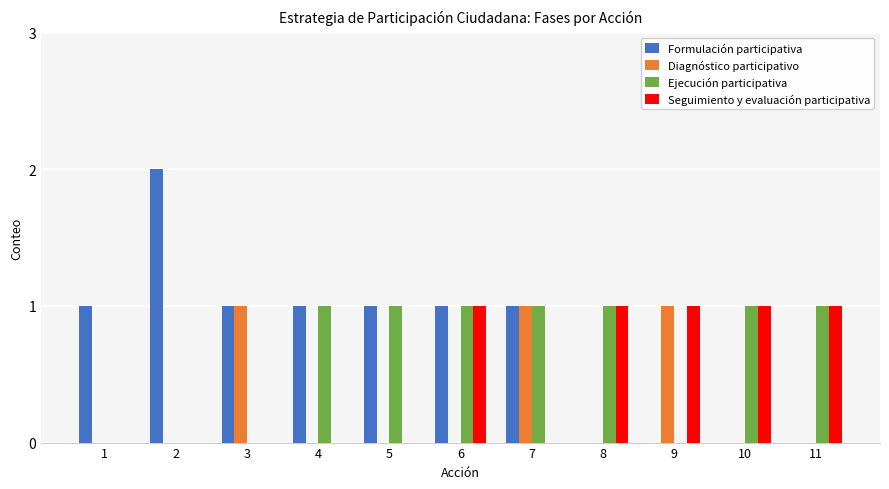

True or false: Formulación participativa has a value of 0 at 9.

True